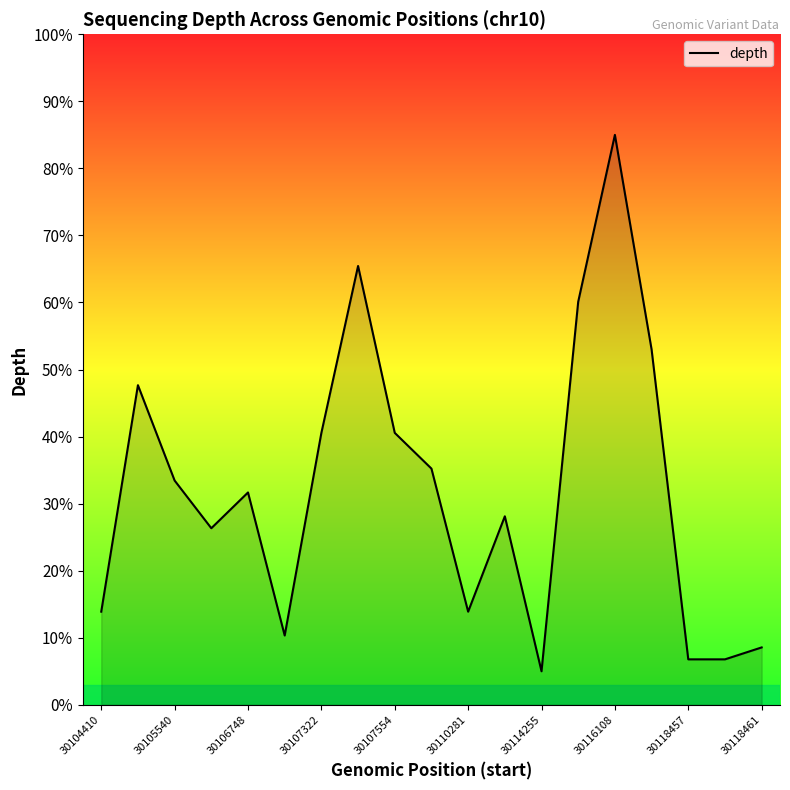

What is the greatest value displayed?

85.0